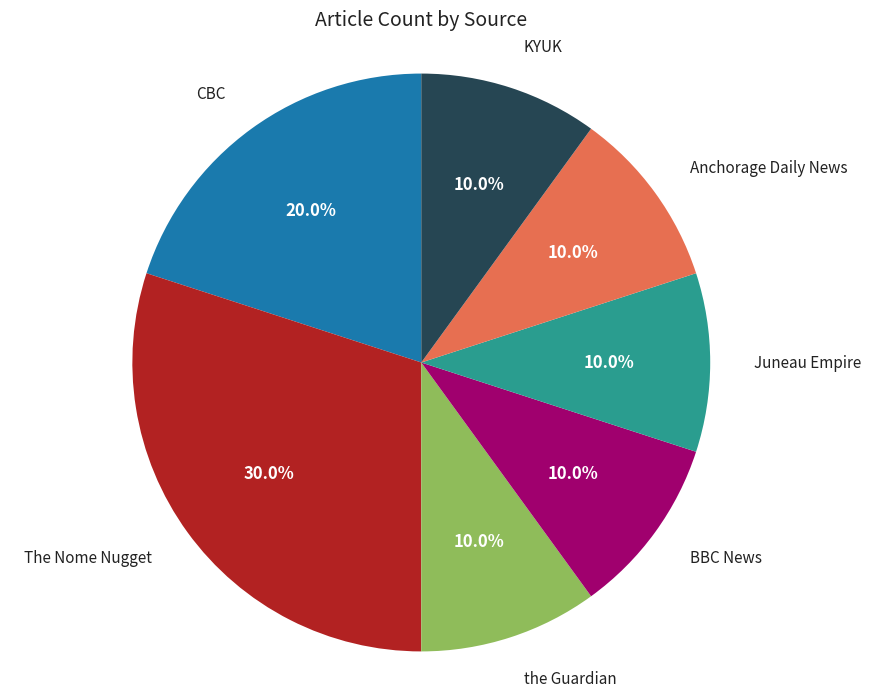

Is there a majority slice in this chart?

No